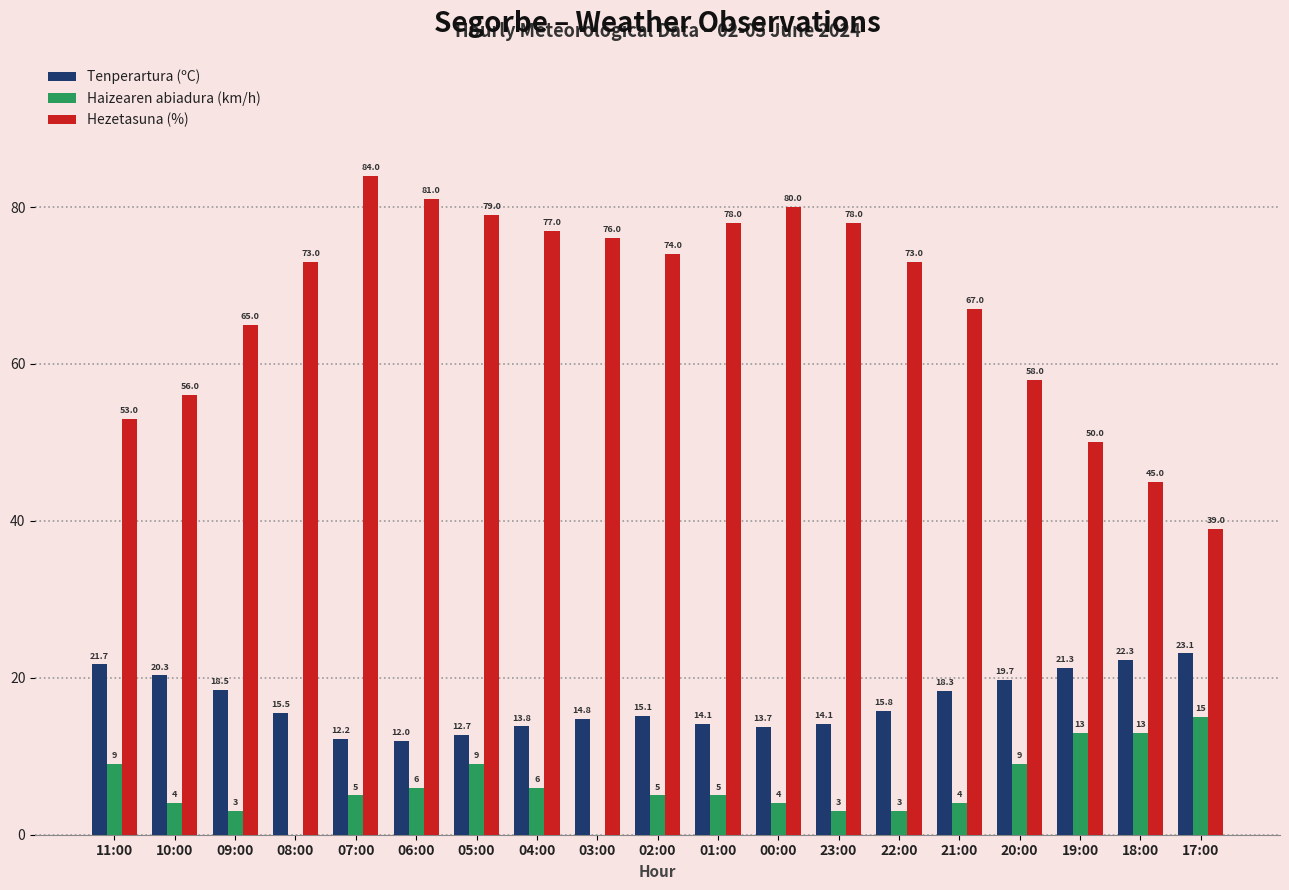

Which series changed the most between 02:00 and 23:00?

Hezetasuna (%)